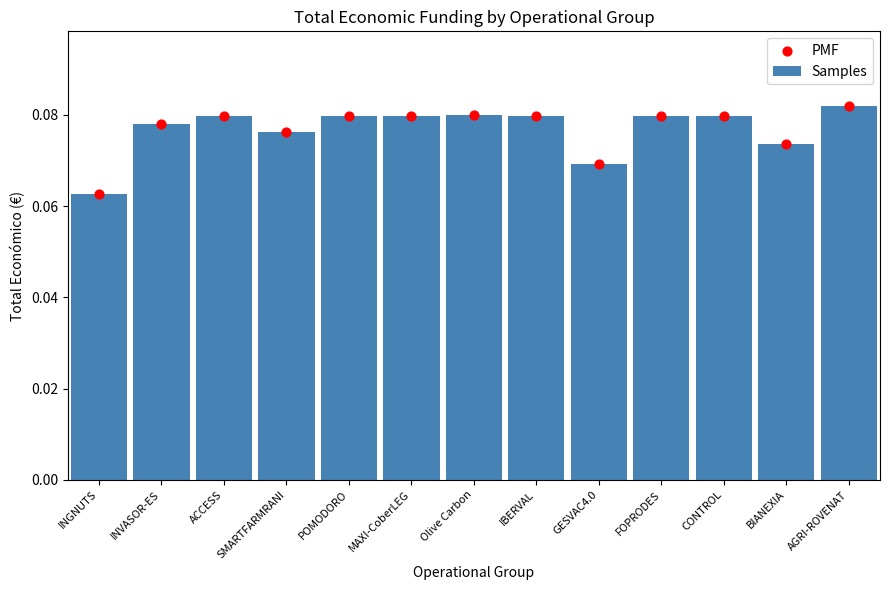

Which series has the widest spread of Y values?

Samples